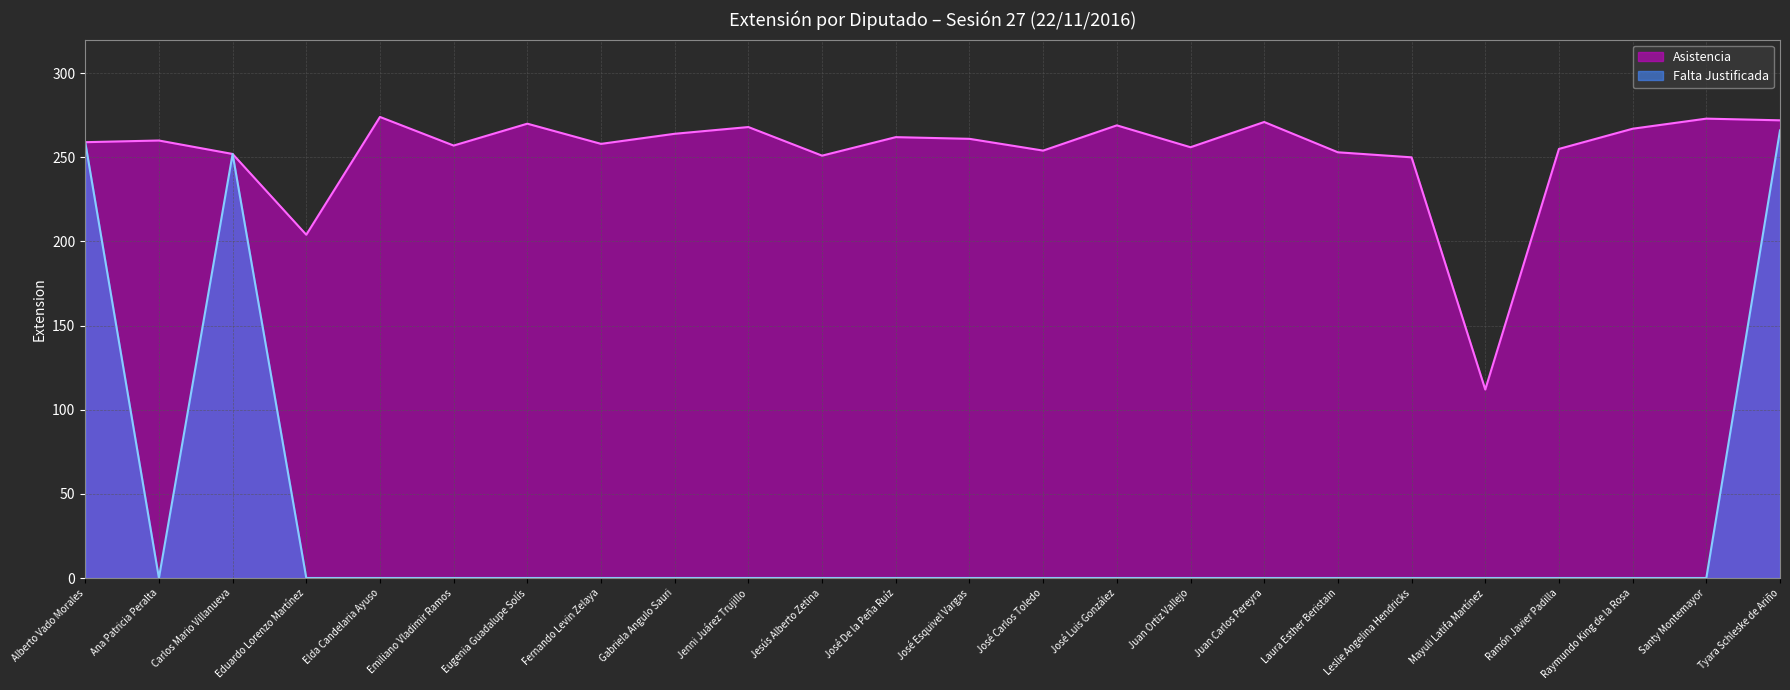

What is the label of the 24th point from the left?

Tyara Schleske de Ariño